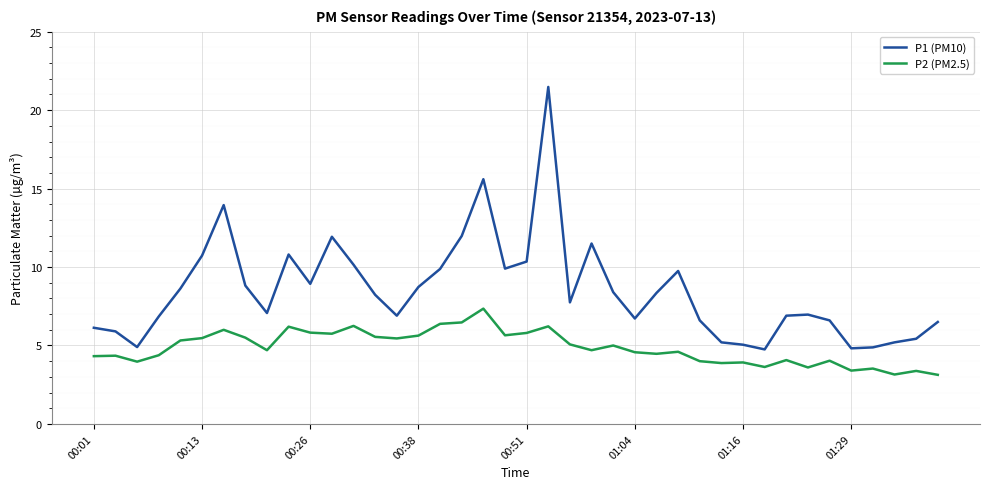

True or false: P1 (PM10) and P2 (PM2.5) intersect in this chart.

False